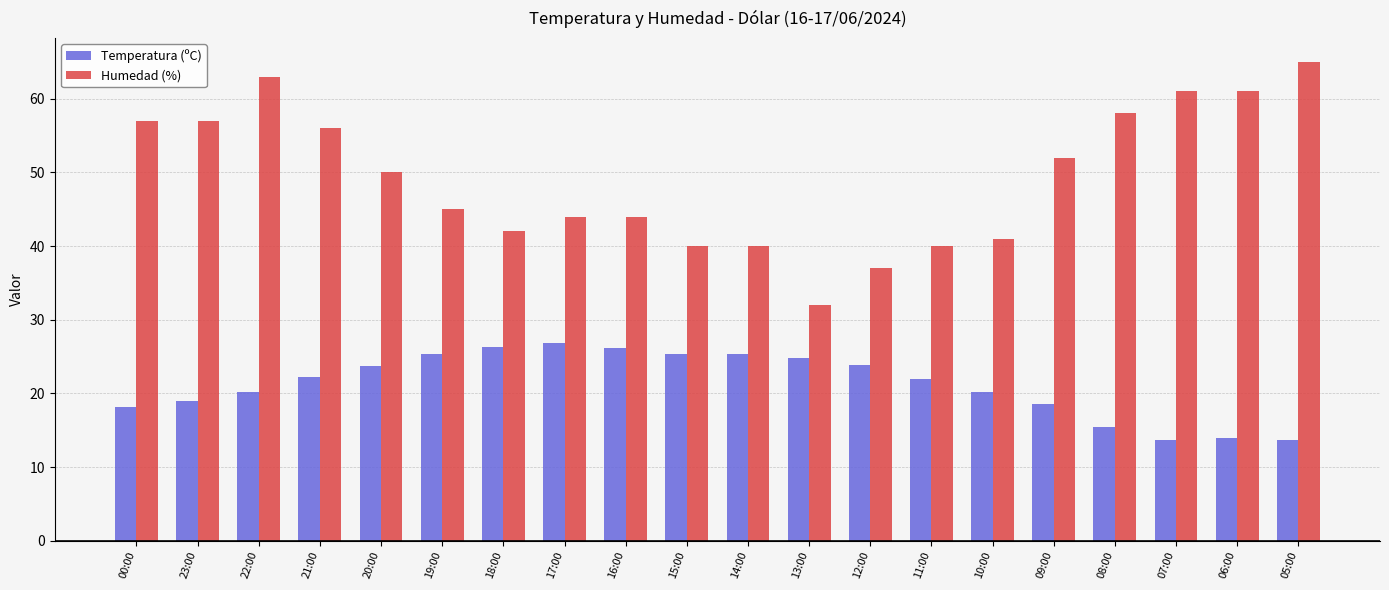

At 08:00, list the series in order from largest to smallest.

Humedad (%), Temperatura (ºC)